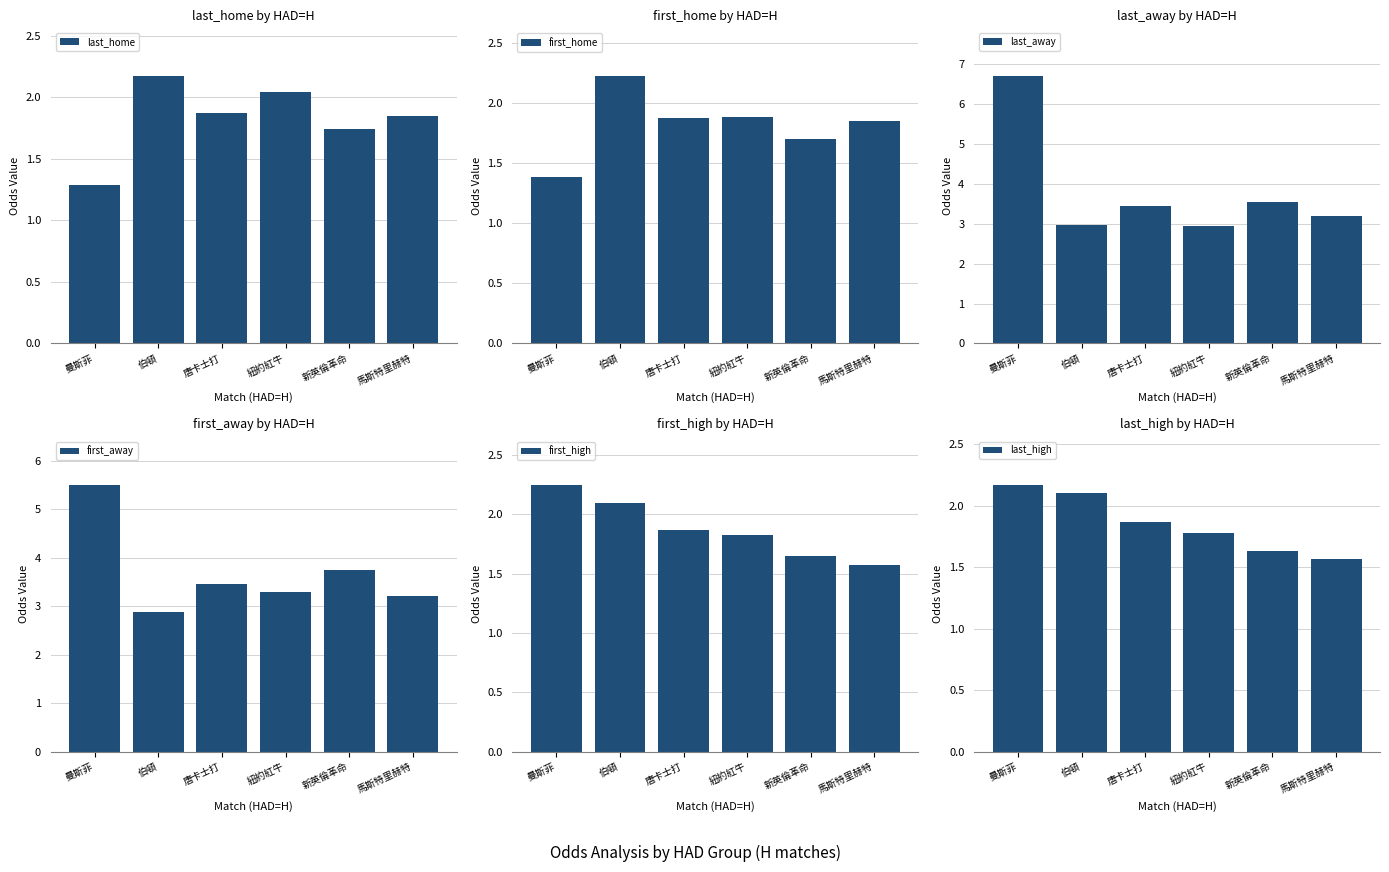

What is the smallest value displayed?

1.3